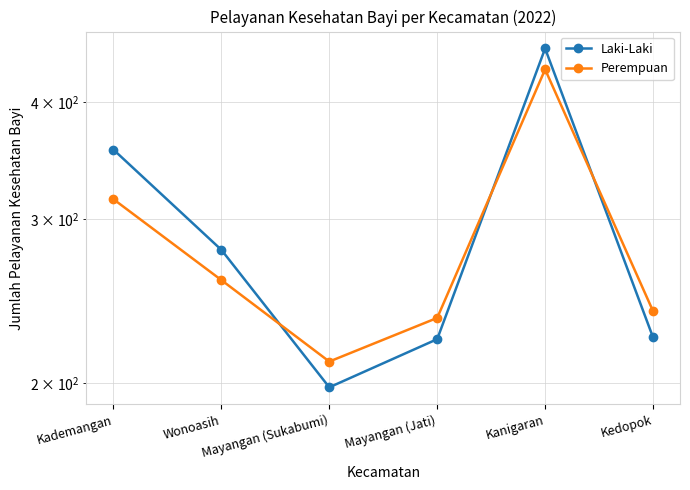

At which category does Perempuan reach its first local peak?

Kanigaran